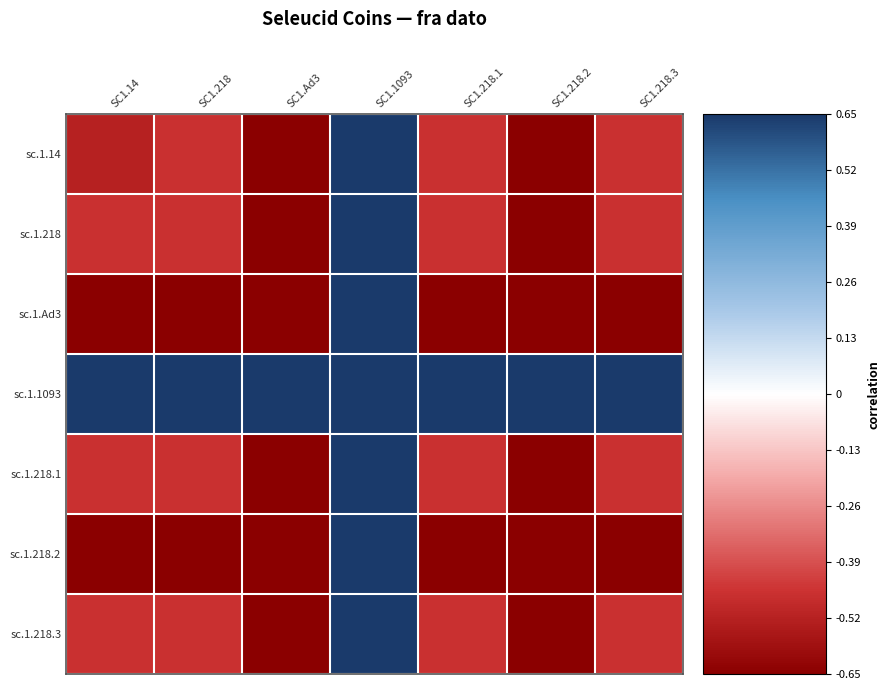

What is the smallest value displayed?

-0.7